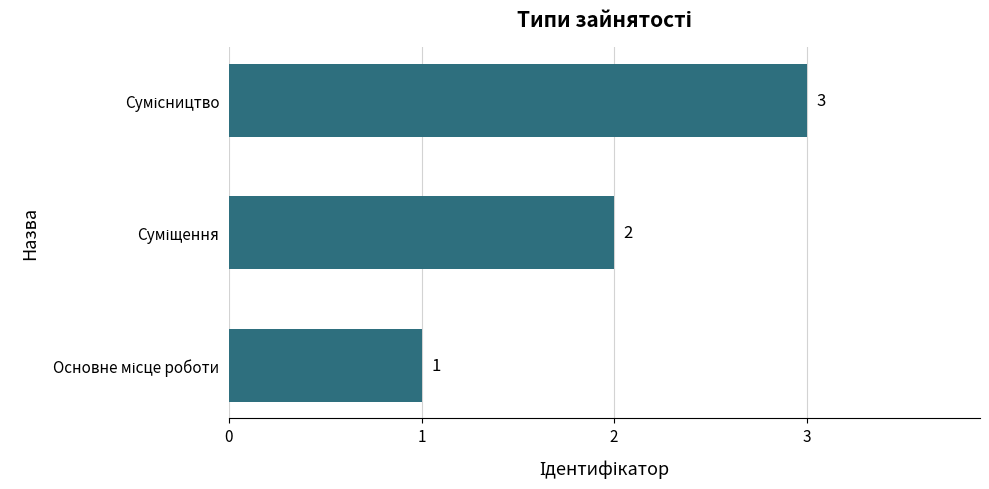

How many values are between 1 and 3?

3